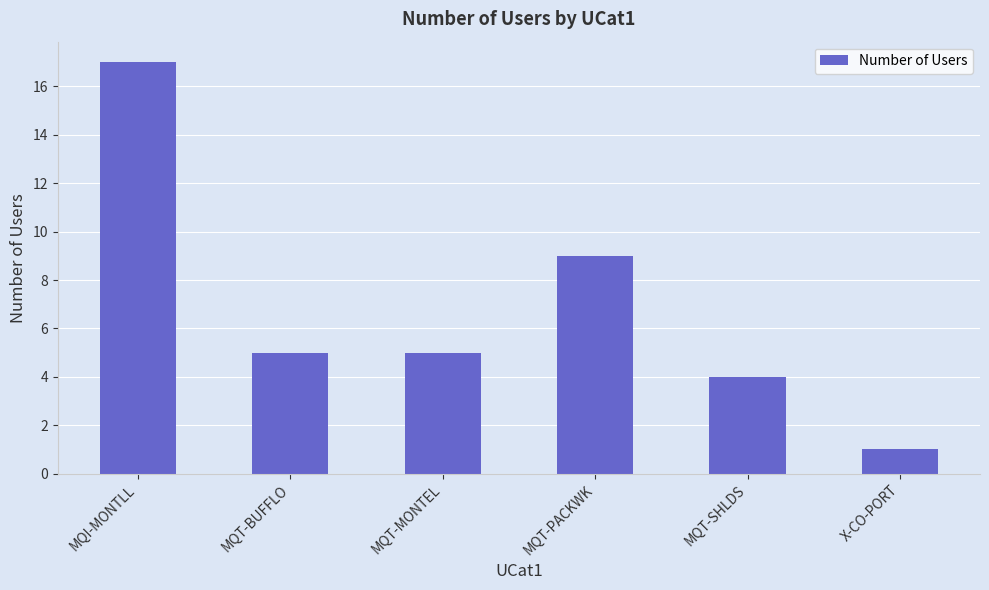

What is the label of the 6th bar from the left?

X-CO-PORT